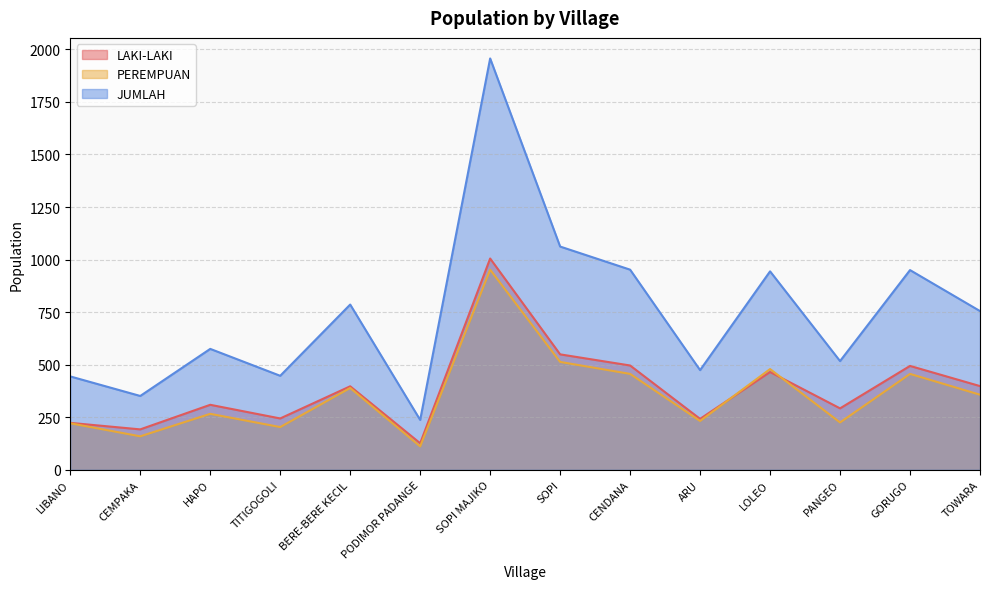

True or false: JUMLAH and LAKI-LAKI cross at least once.

False